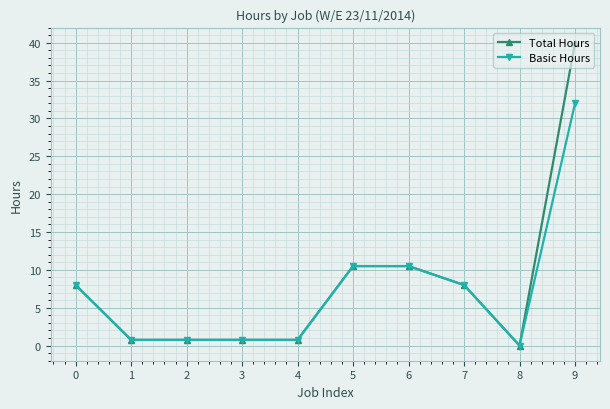

The Total Hours series shows 0.8 at 4. True or false?

True